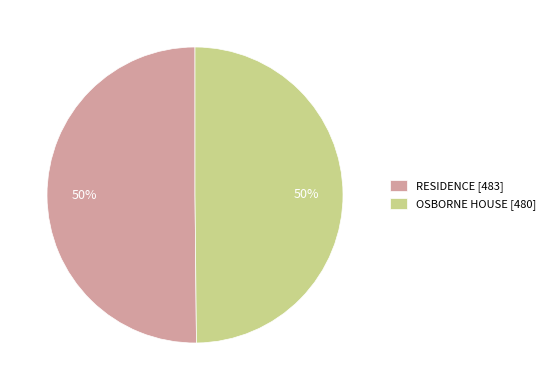

What percentage is the RESIDENCE [483] slice, to the nearest percent?

50%